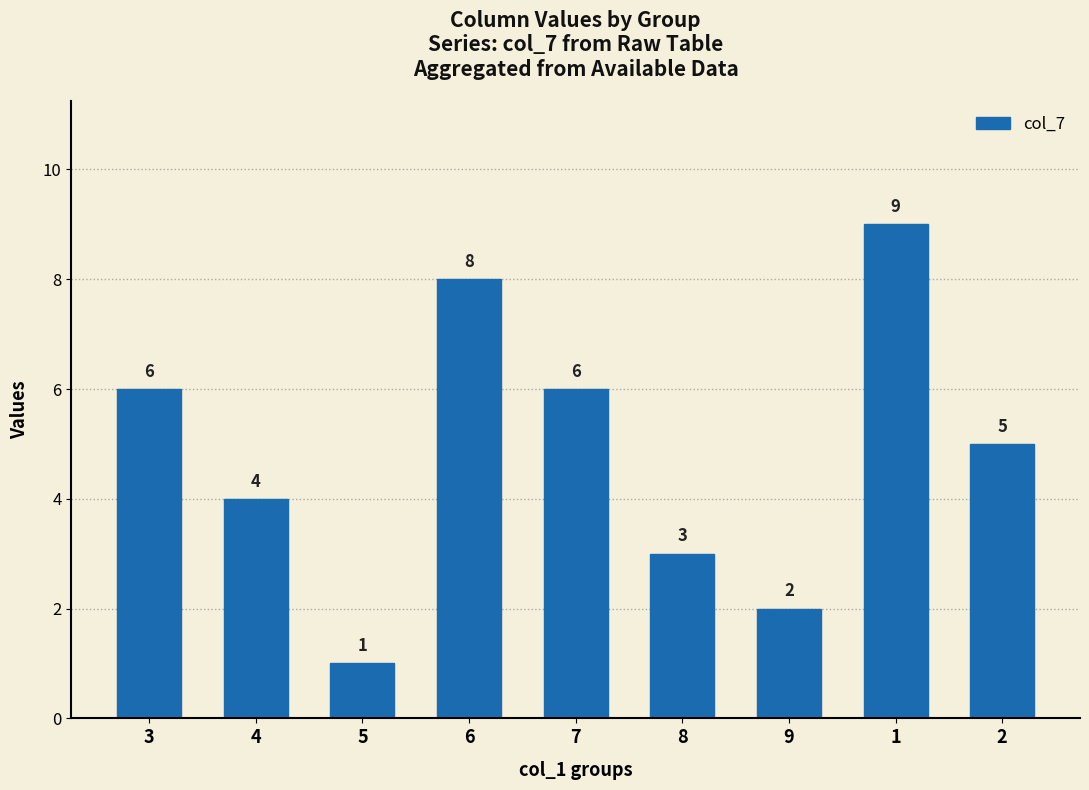

What position from the right is 1?

2